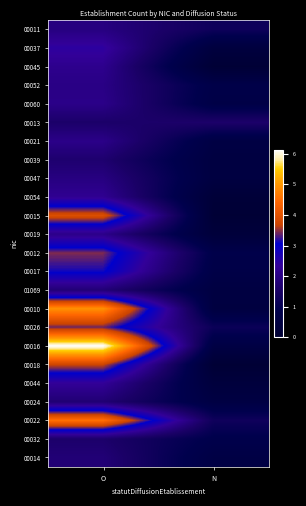

At N, list the series in order from smallest to largest.

00018, 00015, 00045, 00054, 00019, 00044, 00037, 00010, 00047, 00039, 01069, 00024, 00021, 00016, 00014, 00060, 00017, 00052, 00012, 00032, 00026, 00011, 00022, 00013